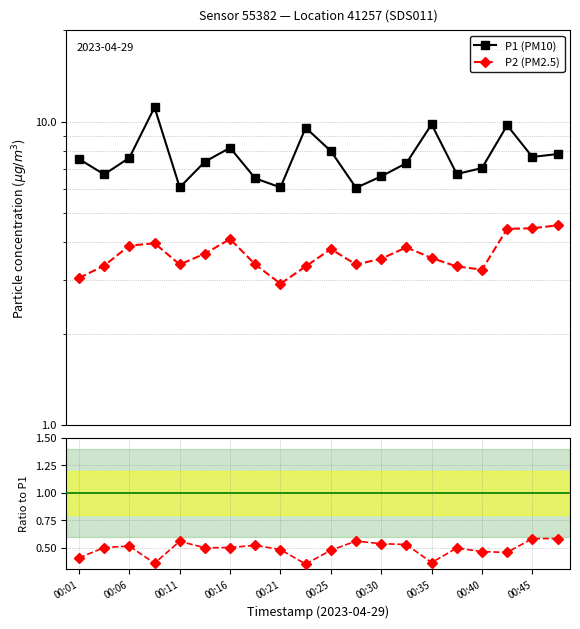

How many distinct data groups are displayed?

3